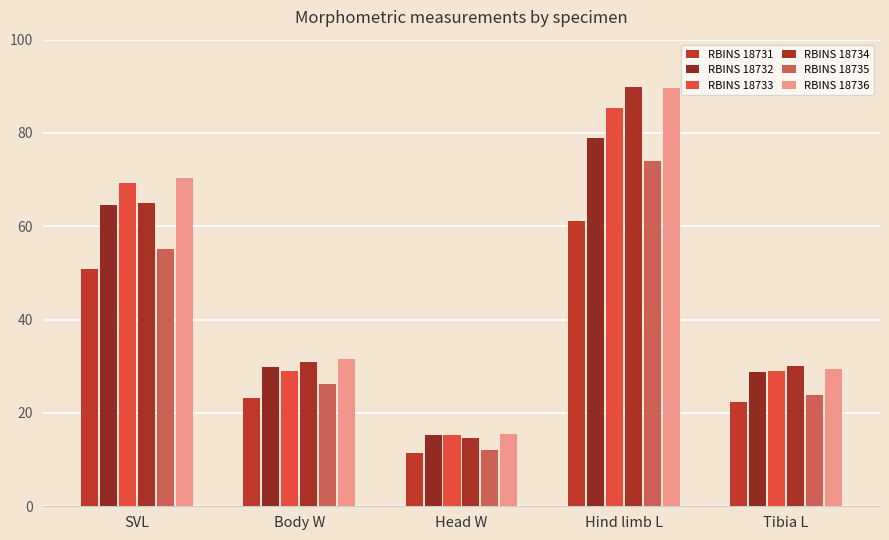

At which label is RBINS 18732 closest to 47?

Body W